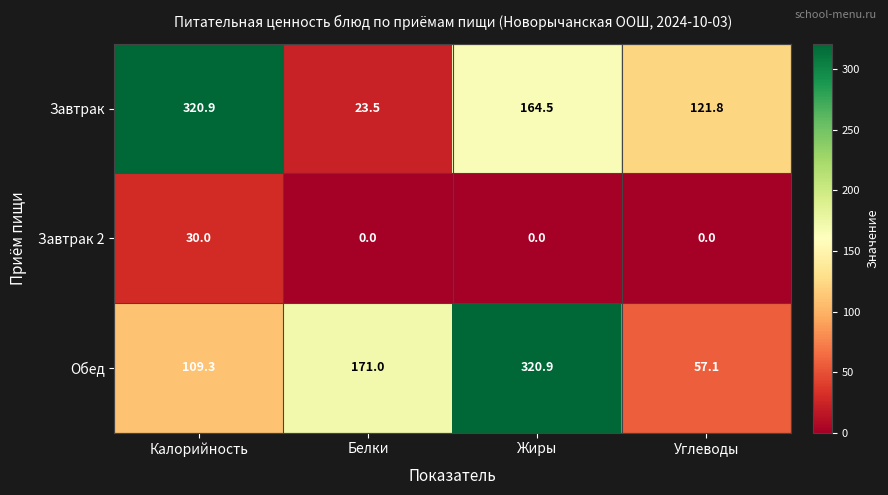

What is the total value across all series at Жиры?

485.4